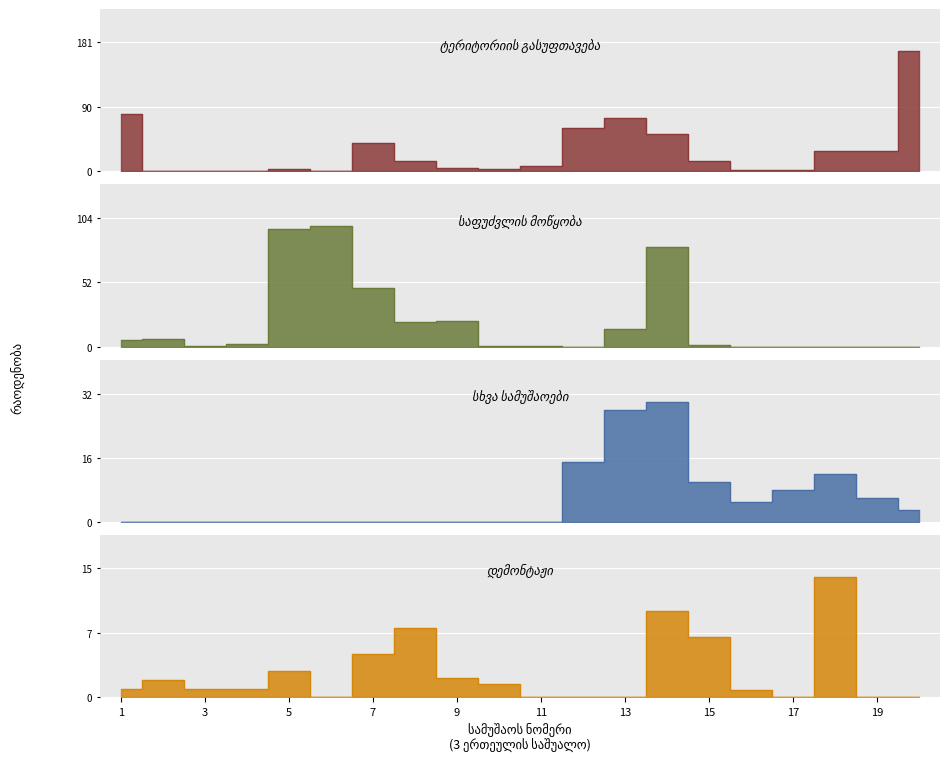

Reading left to right, extract all data points from this chart.

ტერიტორიის გასუფთავება: 1=80.0	2=1.0	3=1.0	4=1.0	5=4.0	6=1.0	7=40.0	8=15.0	9=4.4	10=3.0	11=7.7	12=60.0	13=75.1	14=52.0	15=14.0	16=1.7	17=1.7	18=28.0	19=28.6	20=168.0
საფუძვლის მოწყობა: 1=5.7	2=5.8	3=0.2	4=1.8	5=95.0	6=96.9	7=47.5	8=20.0	9=20.3	10=0.5	11=0.2	12=0.0	13=14.0	14=80.0	15=1.0	16=0.0	17=0.0	18=0.0	19=0.0	20=0.0
სხვა სამუშაოები: 1=0.0	2=0.0	3=0.0	4=0.0	5=0.0	6=0.0	7=0.0	8=0.0	9=0.0	10=0.0	11=0.0	12=15.0	13=28.0	14=30.0	15=10.0	16=5.0	17=8.0	18=12.0	19=6.0	20=3.0
დემონტაჟი: 1=1.0	2=2.0	3=1.0	4=1.0	5=3.0	6=0.0	7=5.0	8=8.0	9=2.2	10=1.5	11=0.0	12=0.0	13=0.0	14=10.0	15=7.0	16=0.8	17=0.0	18=14.0	19=0.0	20=0.0